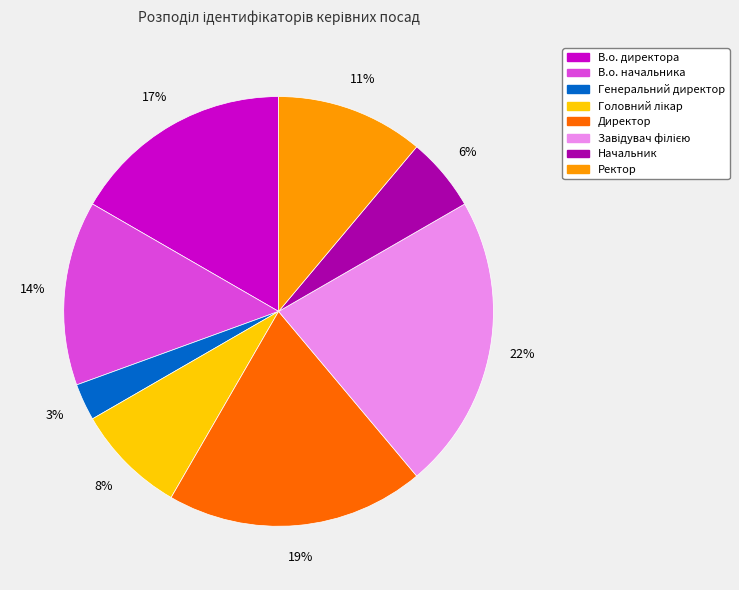

Does any single category account for the majority?

No